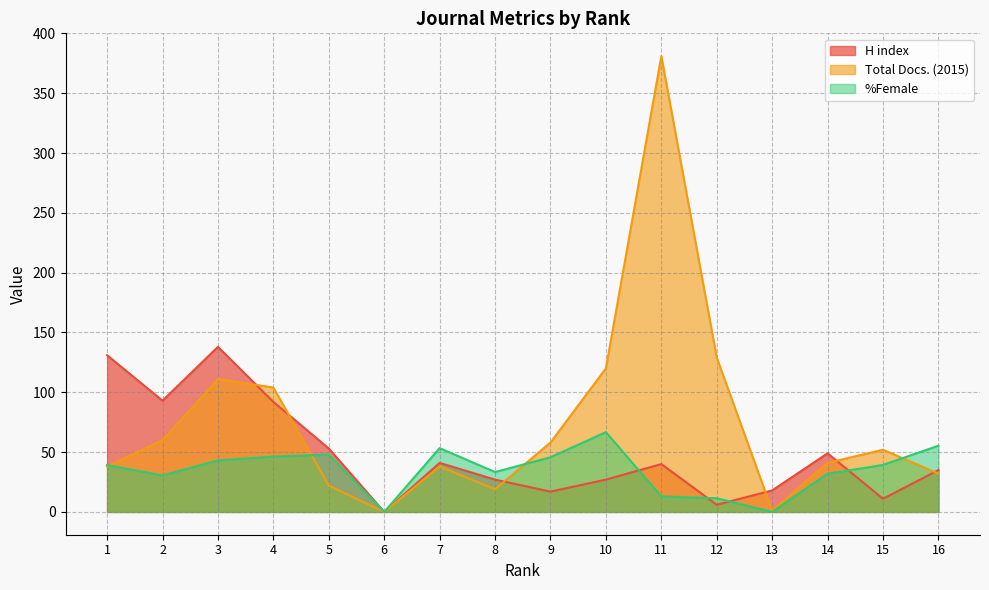

How many values in the %Female series exceed 39?

9